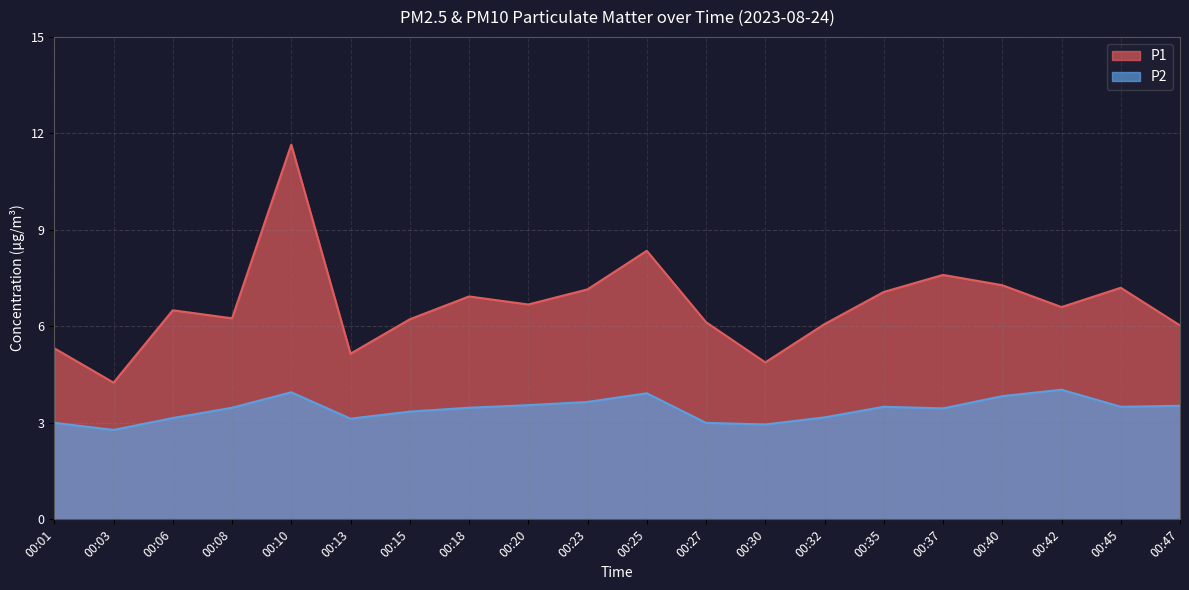

At how many categories does at least one series exceed 10?

1